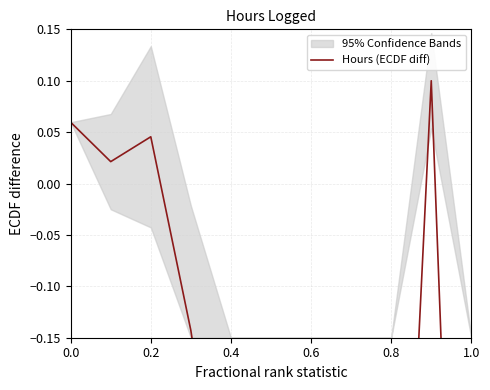

Does the chart have visible grid lines?

Yes